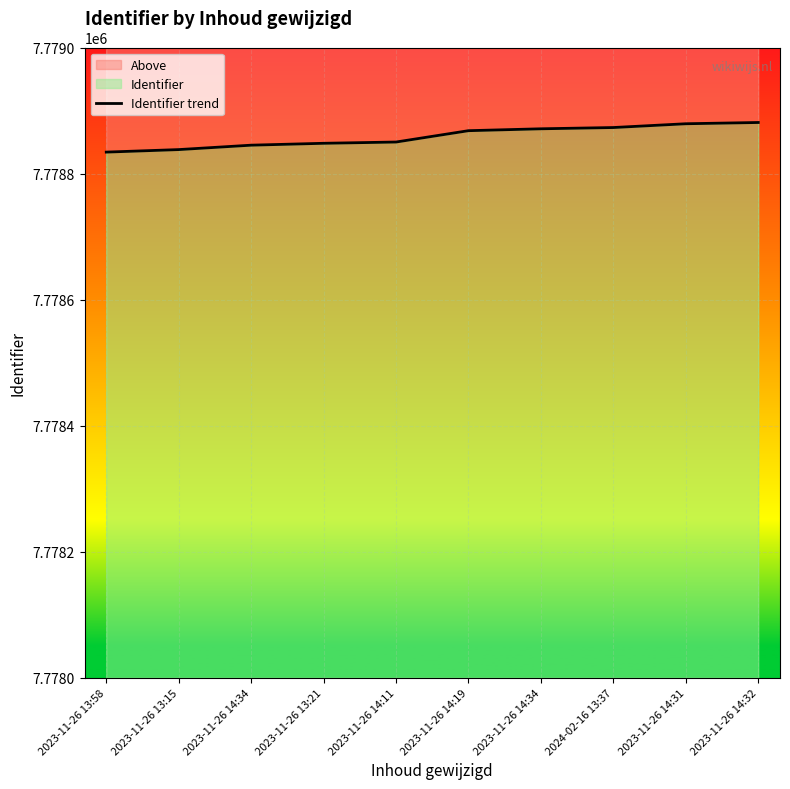

What is the label of the 5th point from the right?

2023-11-26 14:19